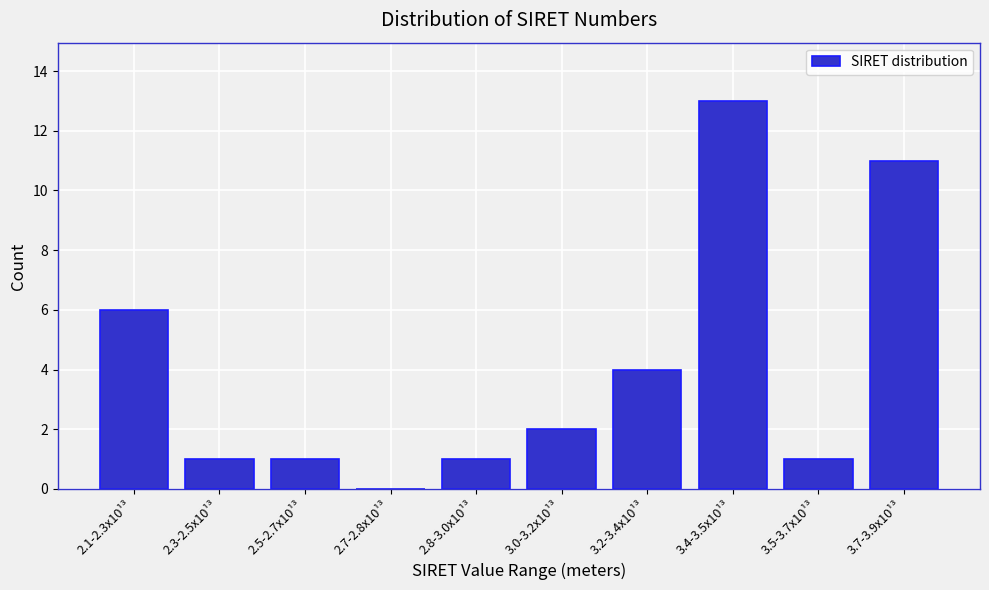

Reading right to left, transcribe all the data shown in this chart.

3.7-3.9x10¹³=11	3.5-3.7x10¹³=1	3.4-3.5x10¹³=13	3.2-3.4x10¹³=4	3.0-3.2x10¹³=2	2.8-3.0x10¹³=1	2.7-2.8x10¹³=0	2.5-2.7x10¹³=1	2.3-2.5x10¹³=1	2.1-2.3x10¹³=6